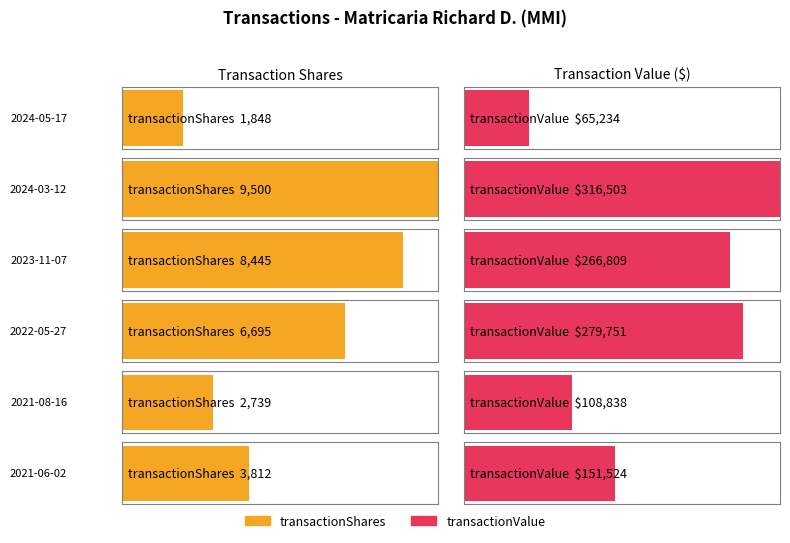

Reading right to left, list all the values displayed in this chart.

transactionShares: 3812	2739	6695	8445	9500	1848
transactionValue: 151524	108838	279751	266809	316503	65234